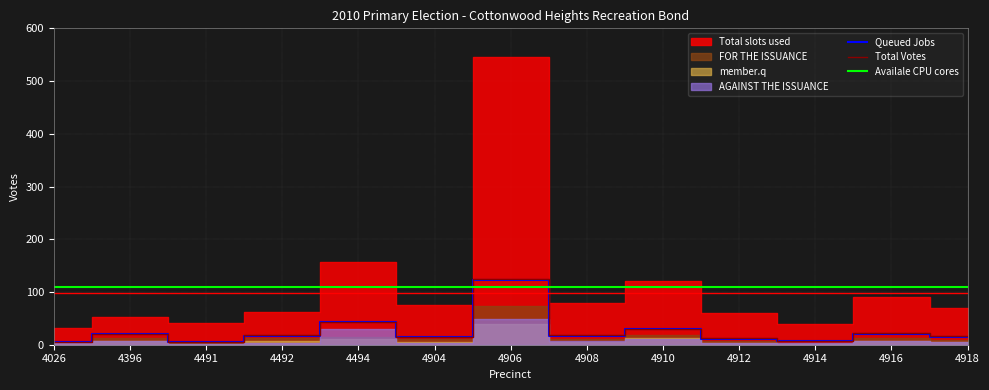

The value of Queued Jobs at 4494 is 17.6. True or false?

False